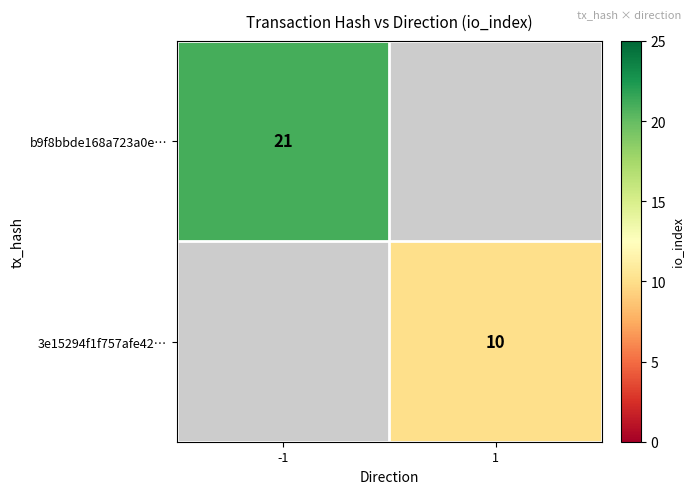

True or false: b9f8bbde168a723a0e… has a value of 32 at -1.

False